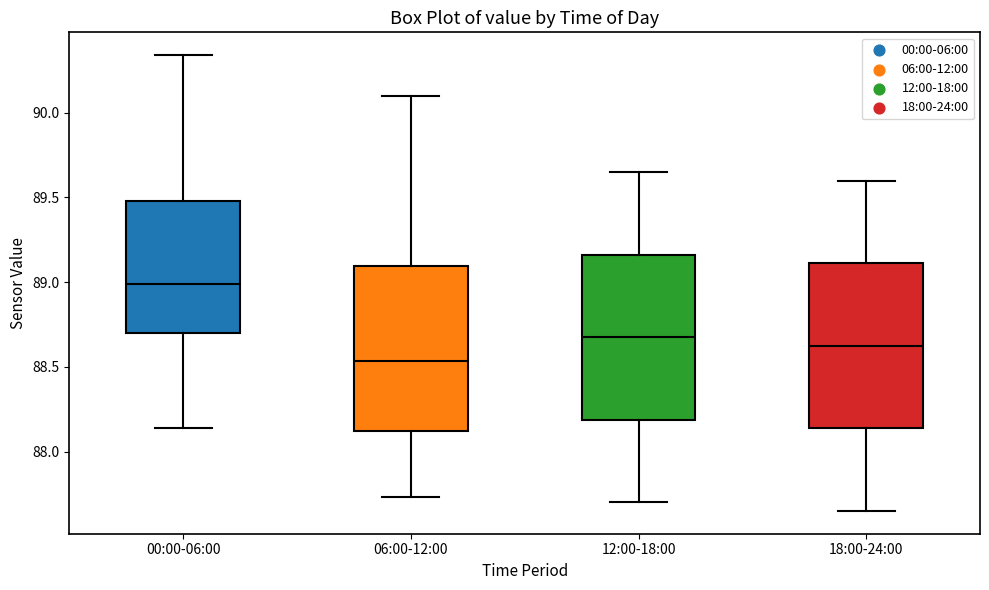

Where is the lower edge of the box for 00:00-06:00 on the y-axis? The values are not printed on the chart, so give them approximately, as read against the axis.

88.70